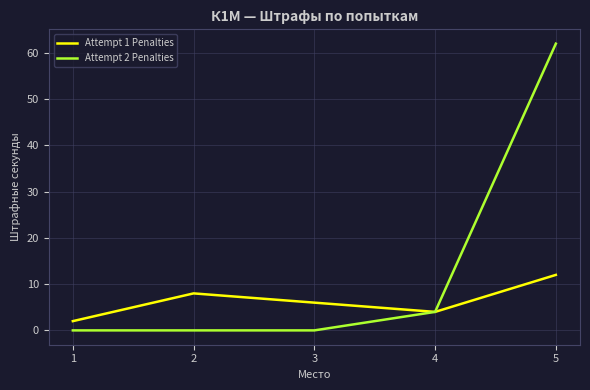

What is the difference between the Attempt 2 Penalties values at 5 and 1?

62